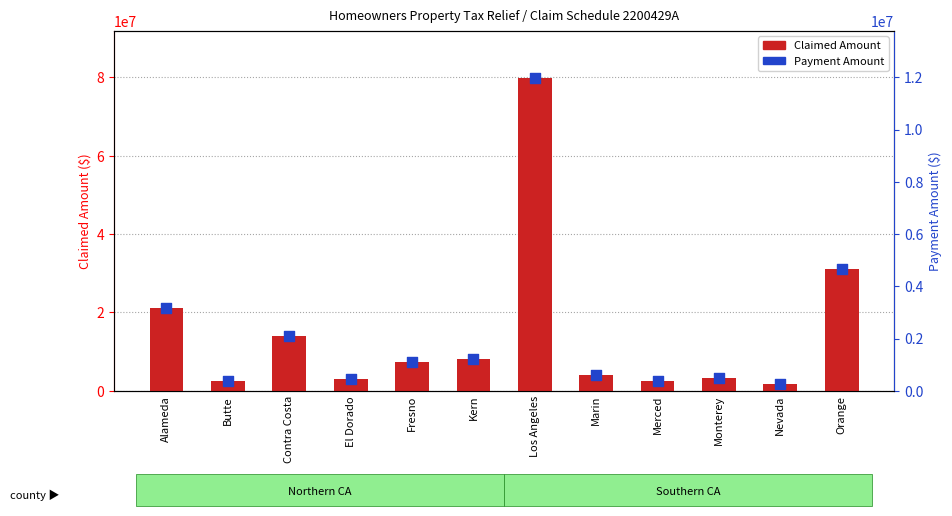

Which series has the widest spread of Y values?

Claimed Amount